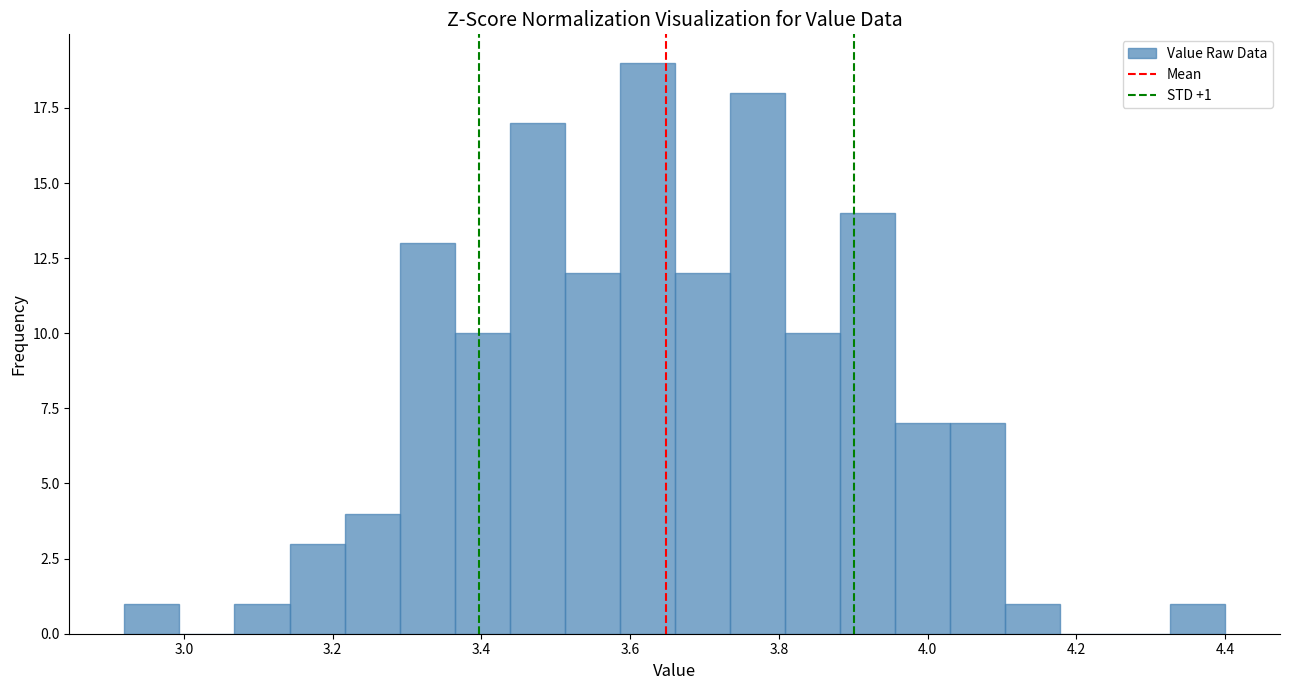

Read against the x-axis, roughly where is the centre of the tallest bar?

3.62